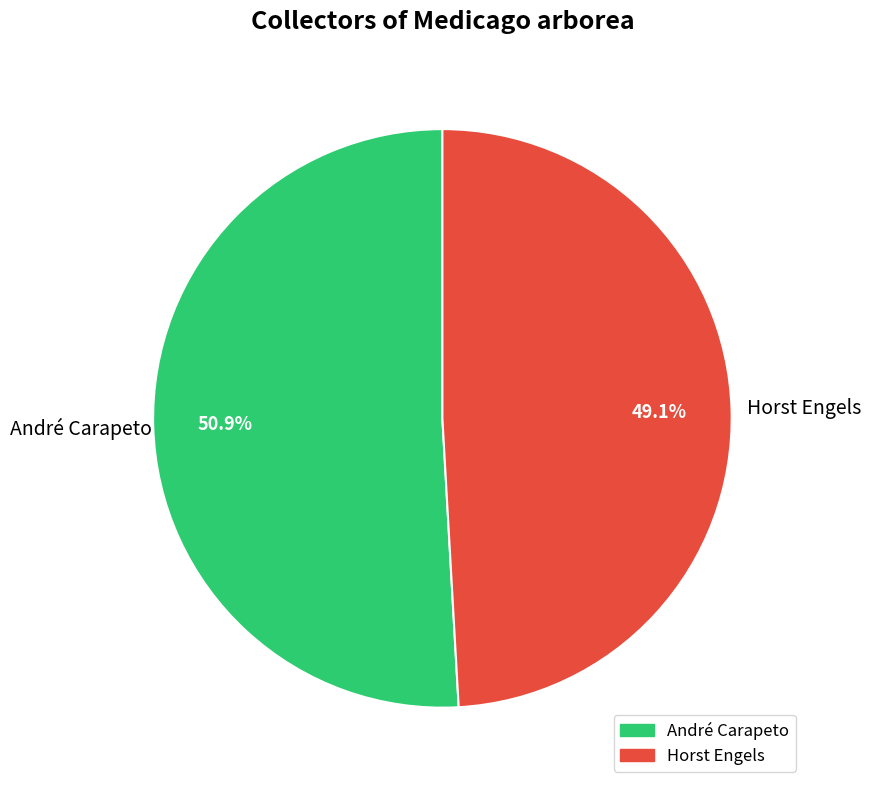

What is the smallest slice in the pie chart?

Horst Engels